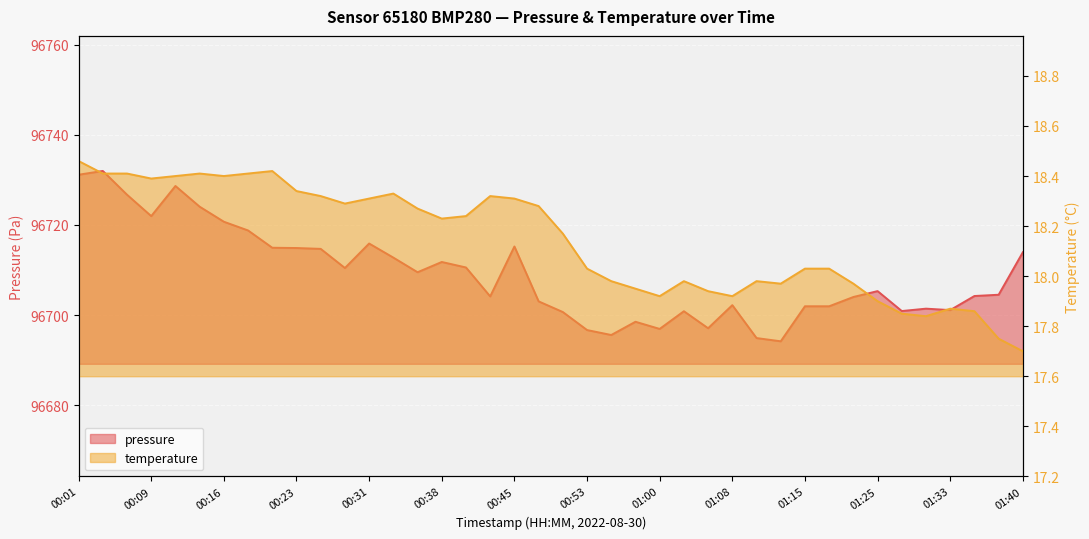

True or false: temperature and pressure intersect in this chart.

False